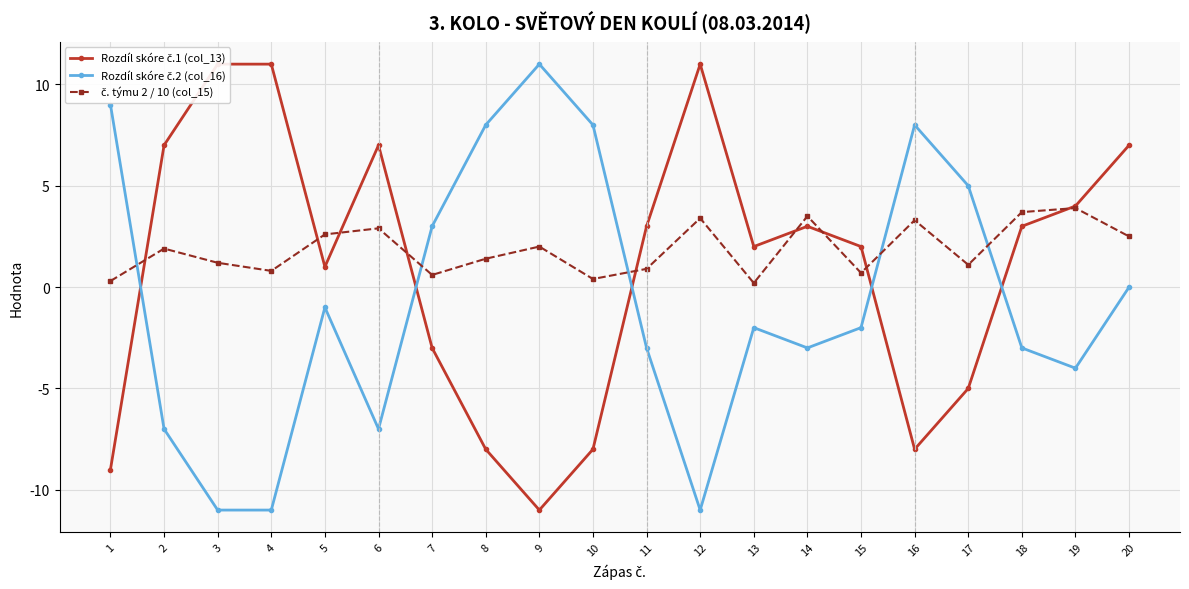

Which series ends up on top after the final intersection of Rozdíl skóre č.1 (col_13) and č. týmu 2 / 10 (col_15)?

Rozdíl skóre č.1 (col_13)